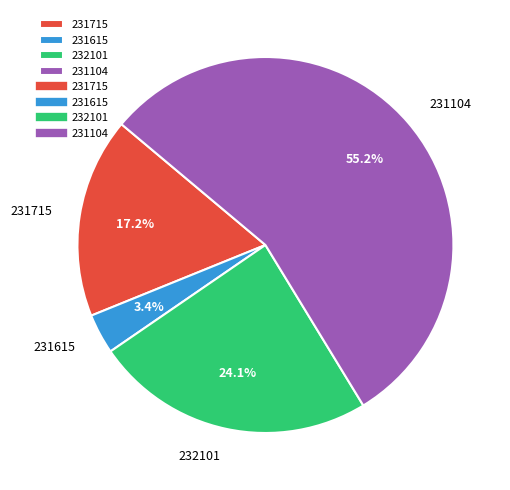

What is the smallest slice in the pie chart?

231615